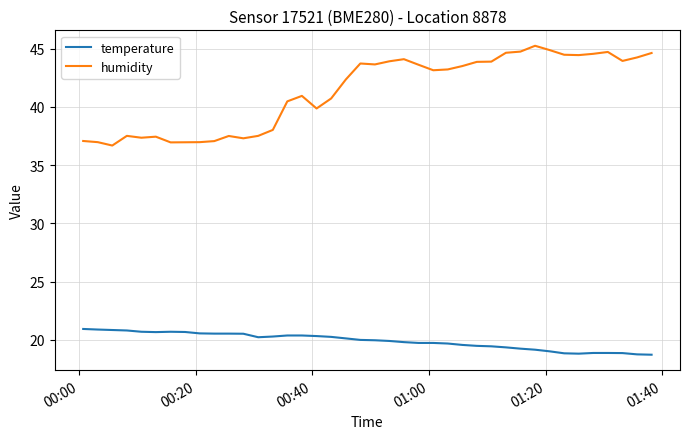

What is the greatest value displayed?

45.2